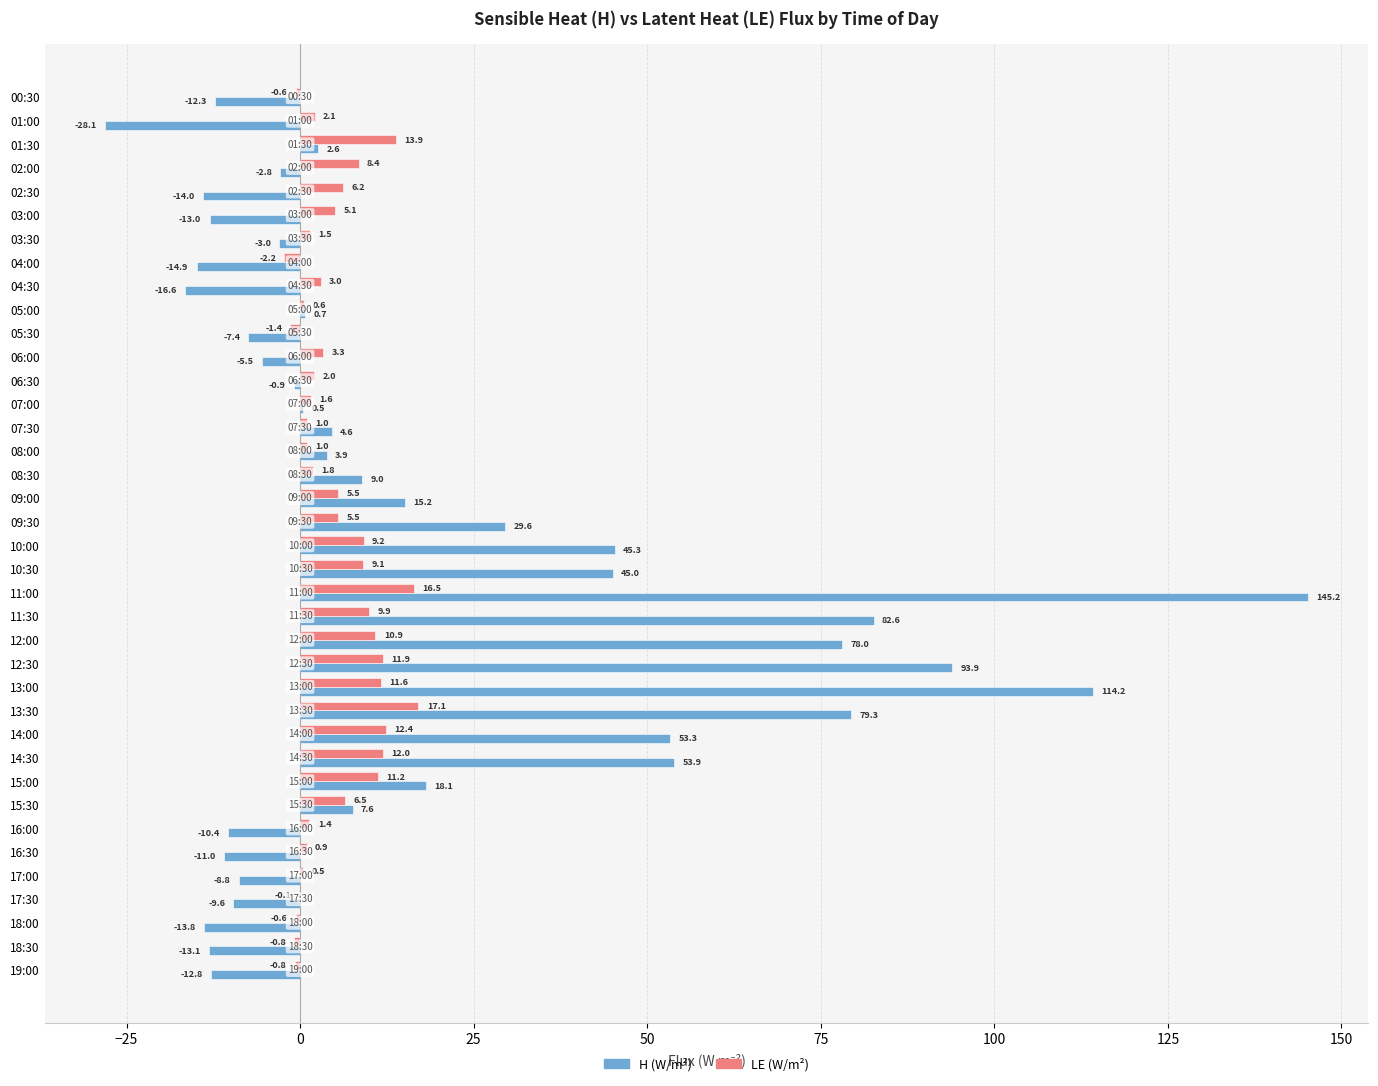

What is the total value across all series at 15:00?

29.3